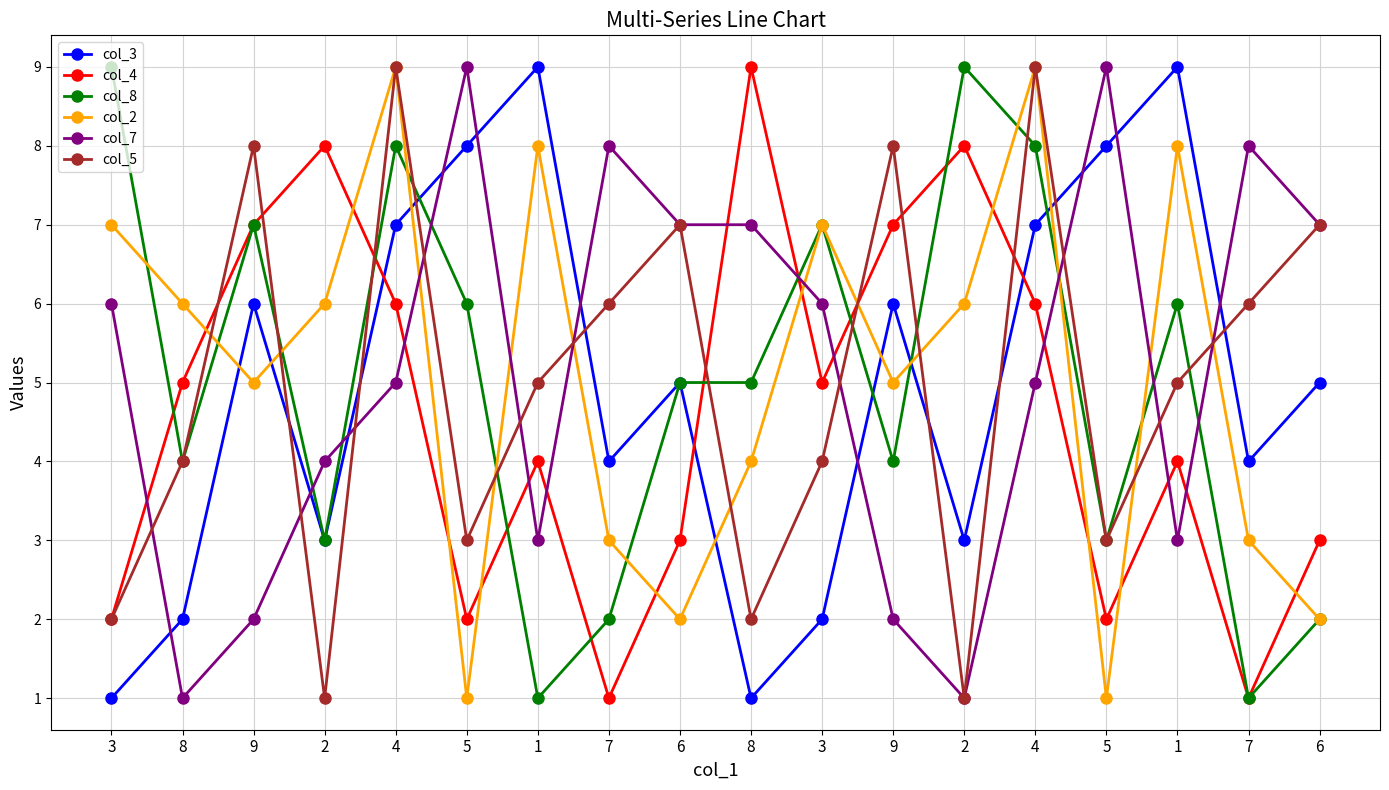

Count the number of categories in the chart.

18